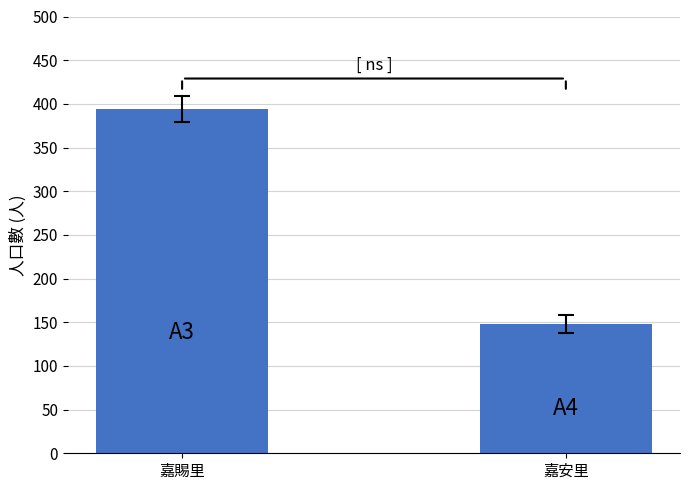

Reading left to right, extract all data points from this chart.

嘉賜里=394	嘉安里=148